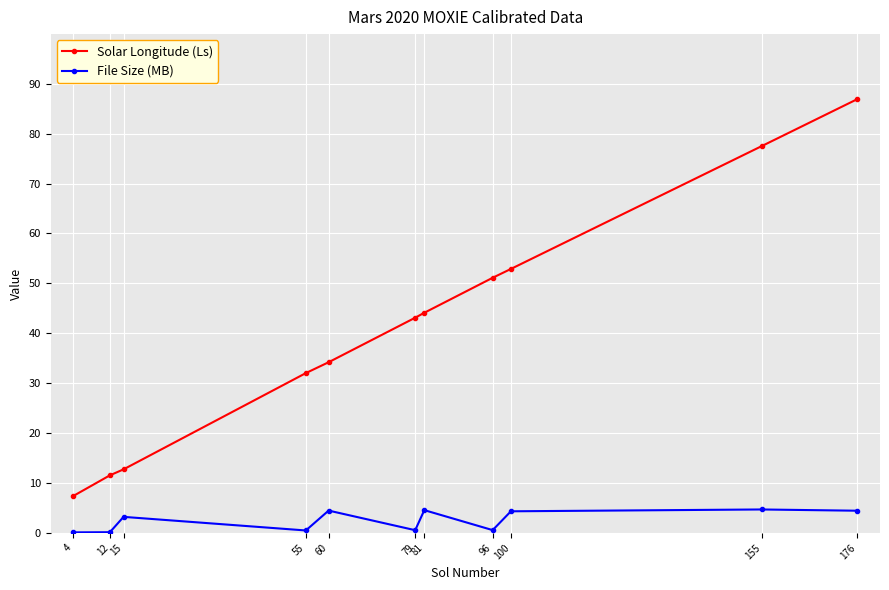

What is the sum of the Solar Longitude (Ls) values at 155 and 4?

84.9